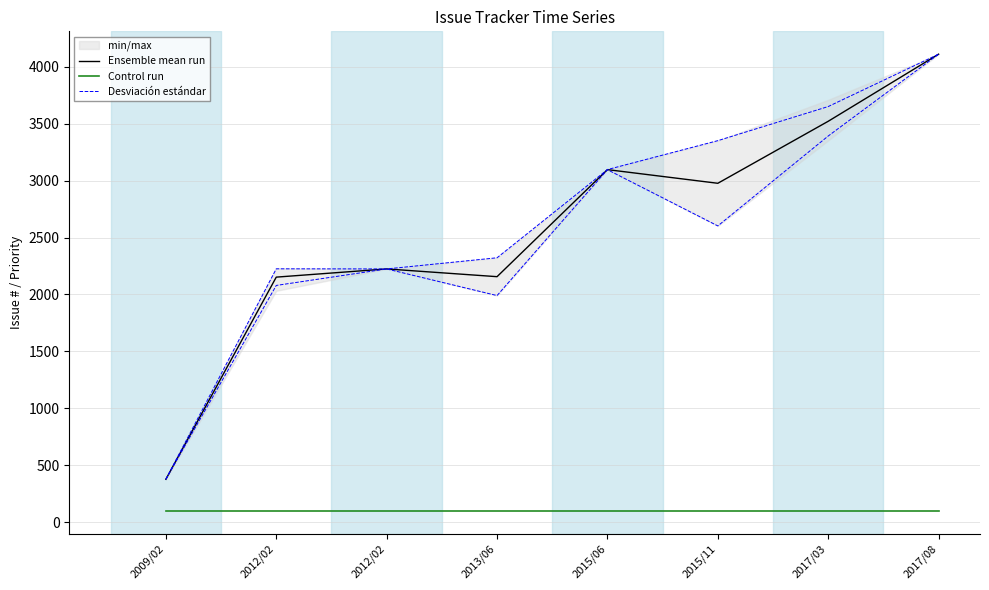

What is the greatest value displayed?

4111.0